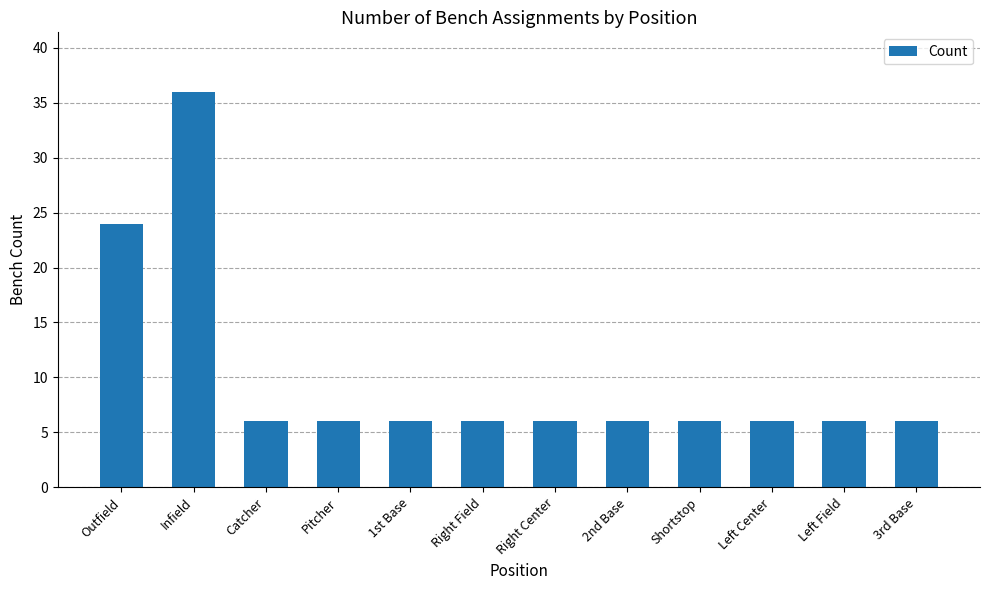

What is the label of the 3rd bar from the right?

Left Center